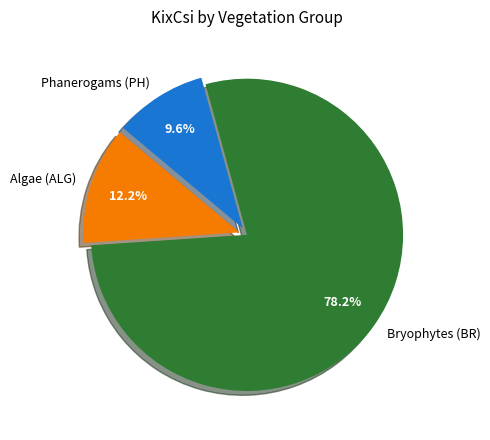

To the nearest percent, what is the average slice percentage?

33%